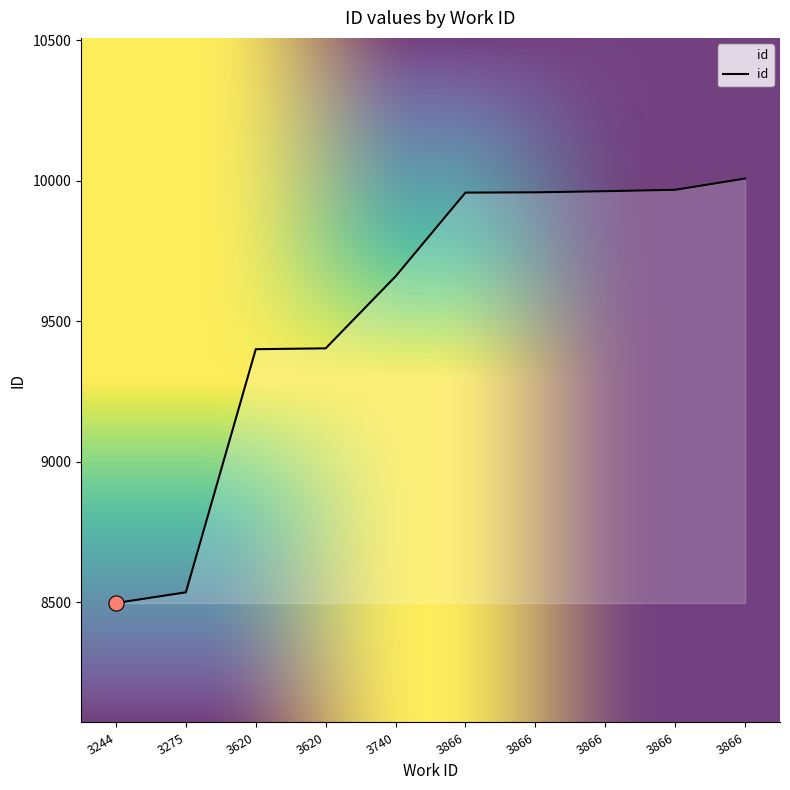

How many lines are shown in the chart?

1